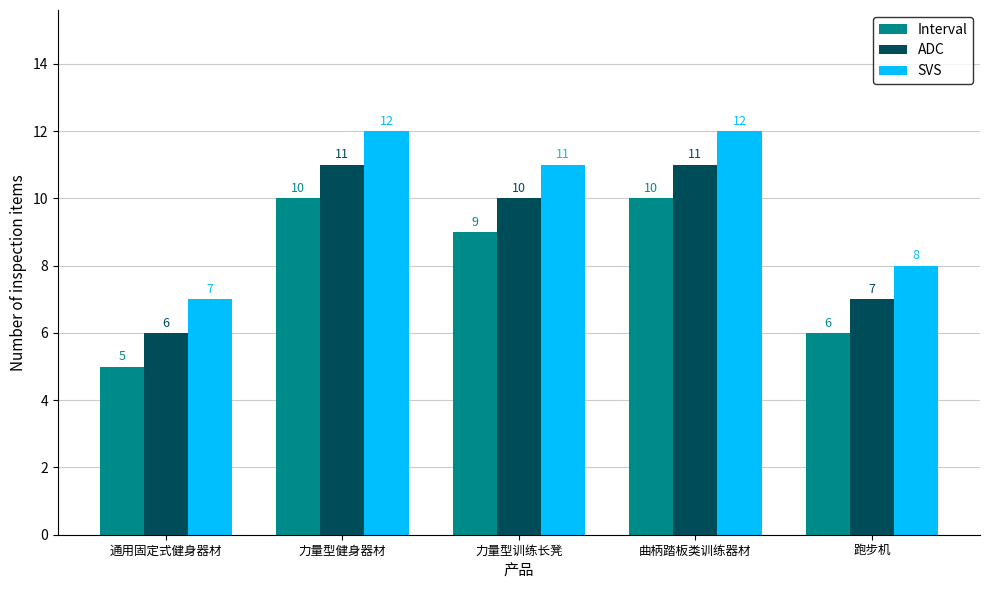

What are all the series names shown in the legend?

Interval, ADC, SVS